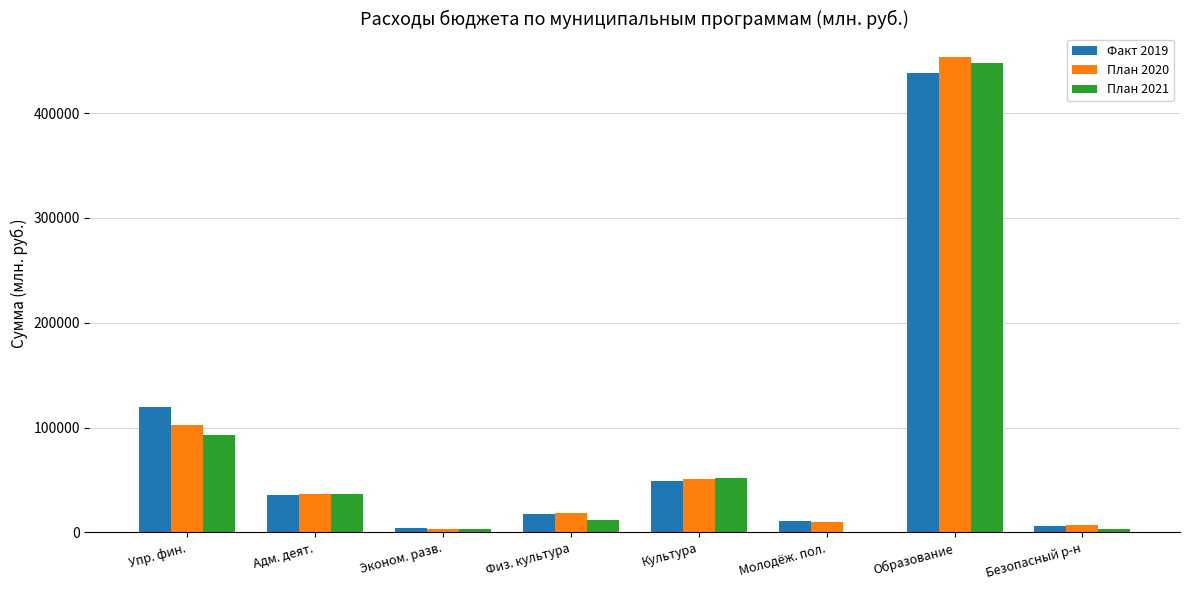

Is the value of План 2021 at Молодёж. пол. greater than the value of Факт 2019 at Образование?

No